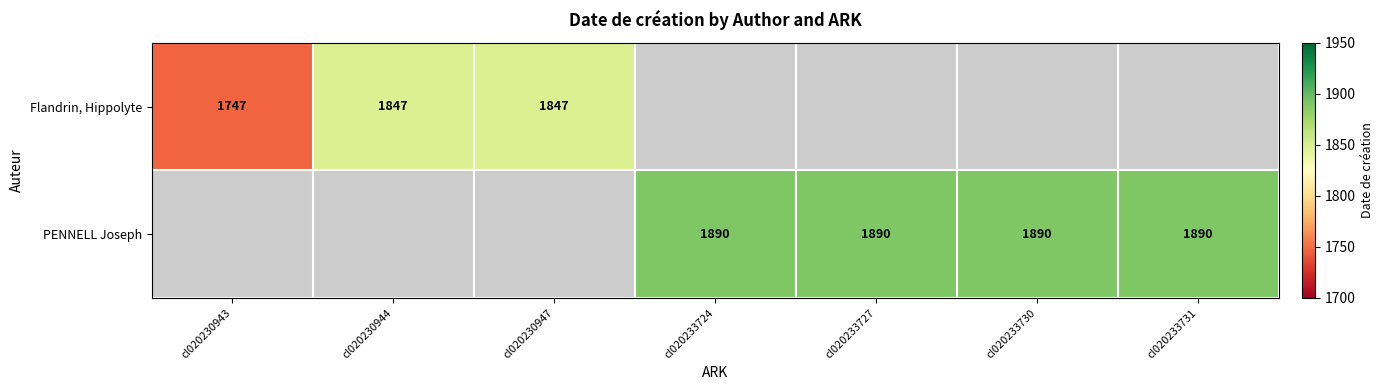

At which category does the chart reach its minimum across all series?

cl020230943